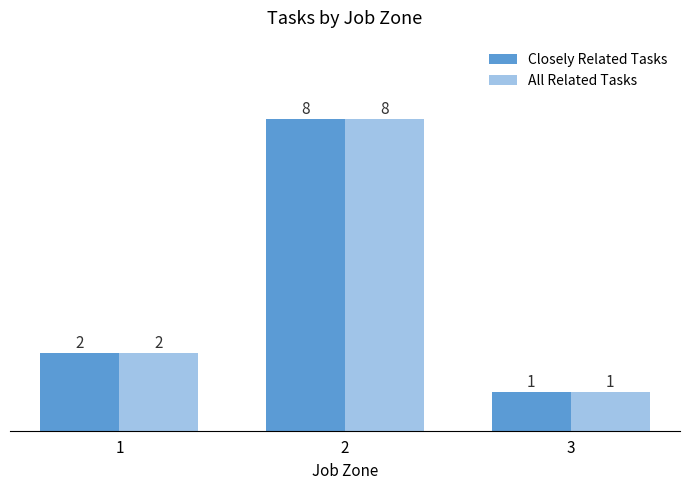

How many bars are there in each group?

2